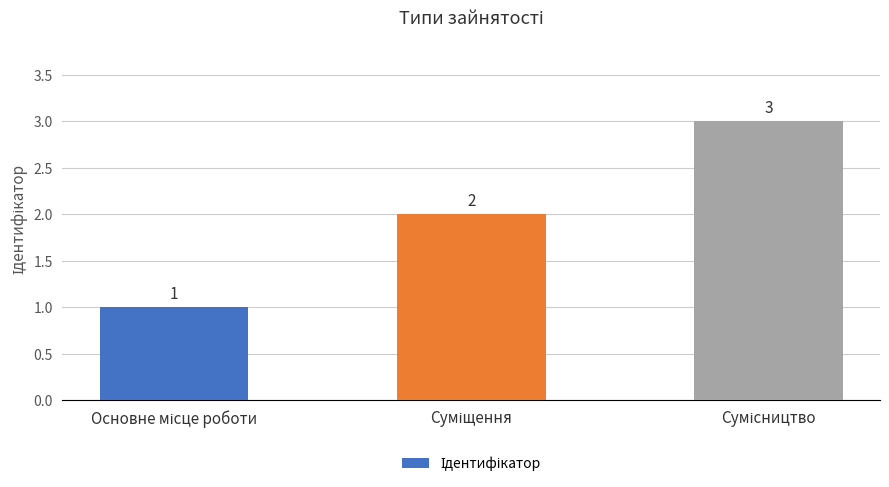

What is the sum of all values?

6